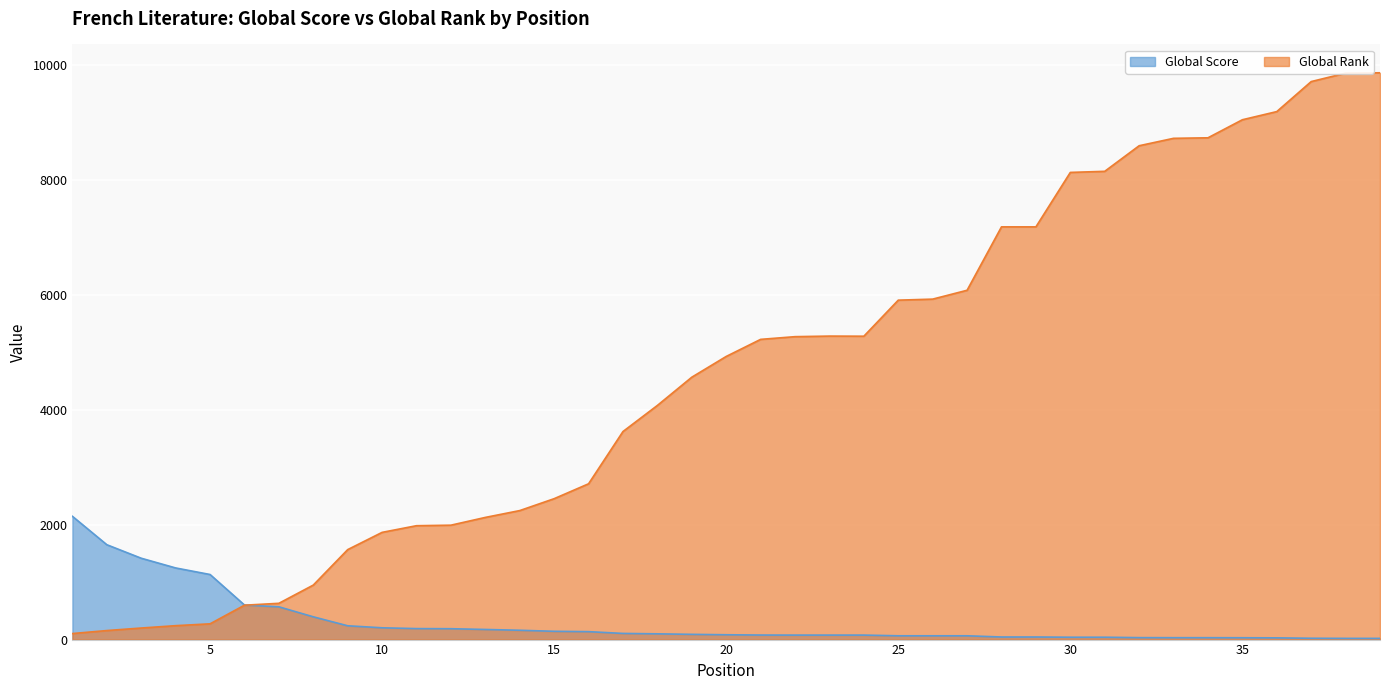

What is the greatest value displayed?

9859